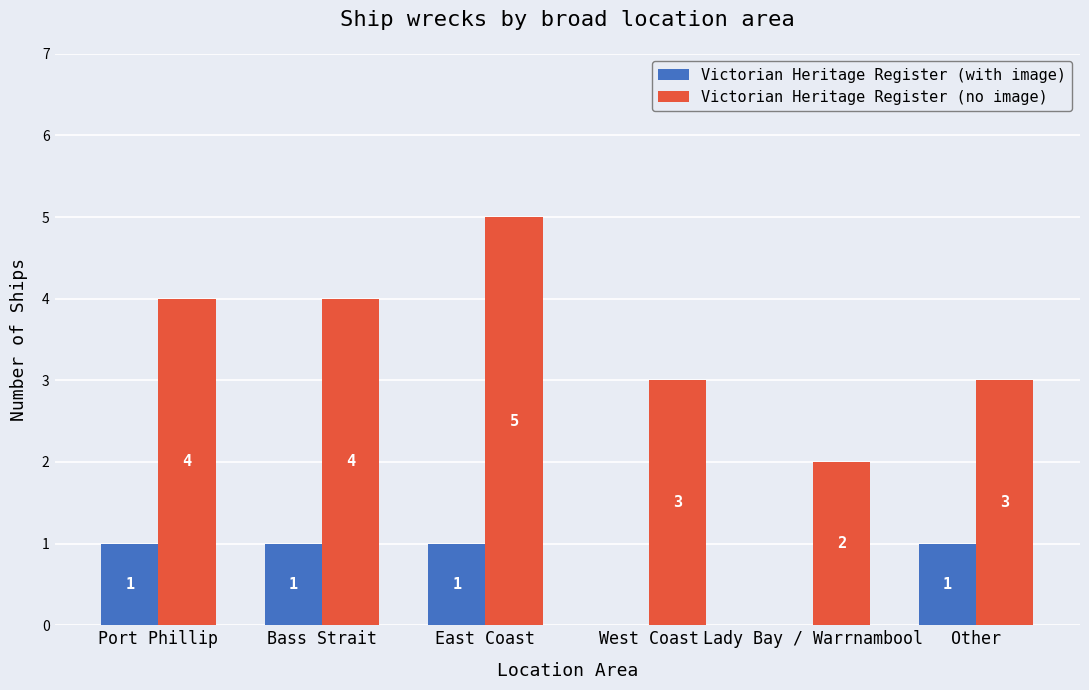

What is the sum of all Victorian Heritage Register (no image) values?

21